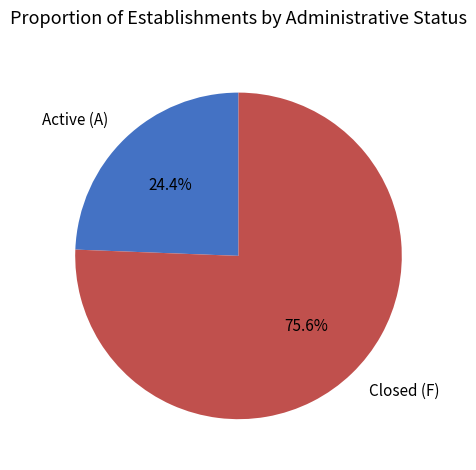

What portion of the pie excludes Closed (F)?

24.4%